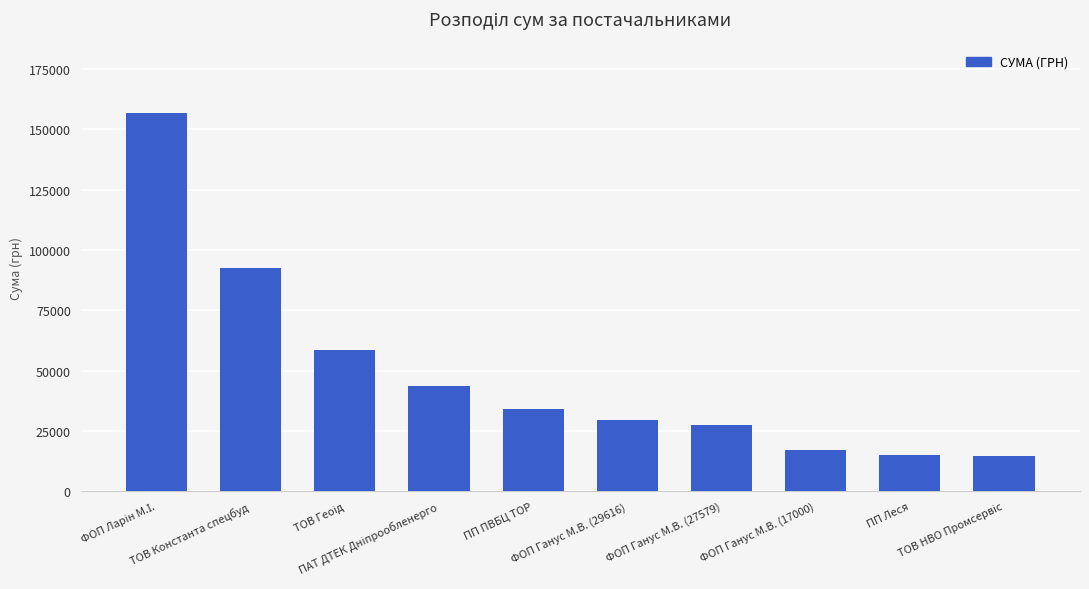

True or false: the data shows 17000.0 at ФОП Ганус М.В. (17000).

True